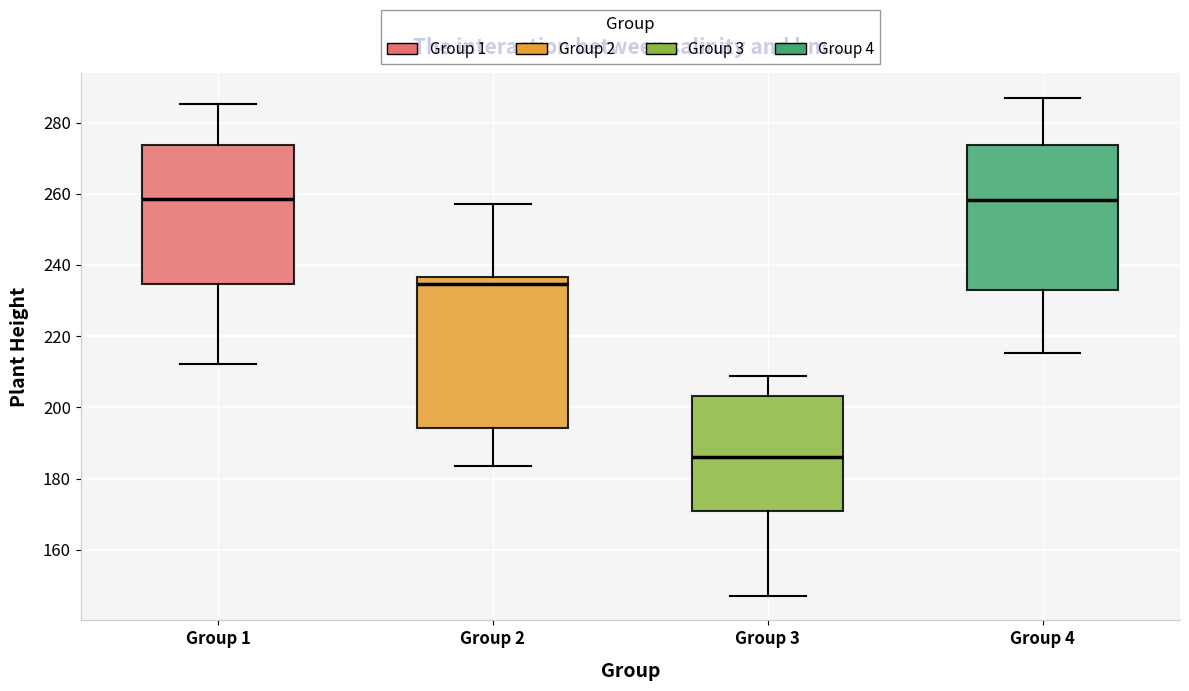

Where does the lower whisker of the box for Group 1 end on the y-axis? The values are not printed on the chart, so give them approximately, as read against the axis.

212